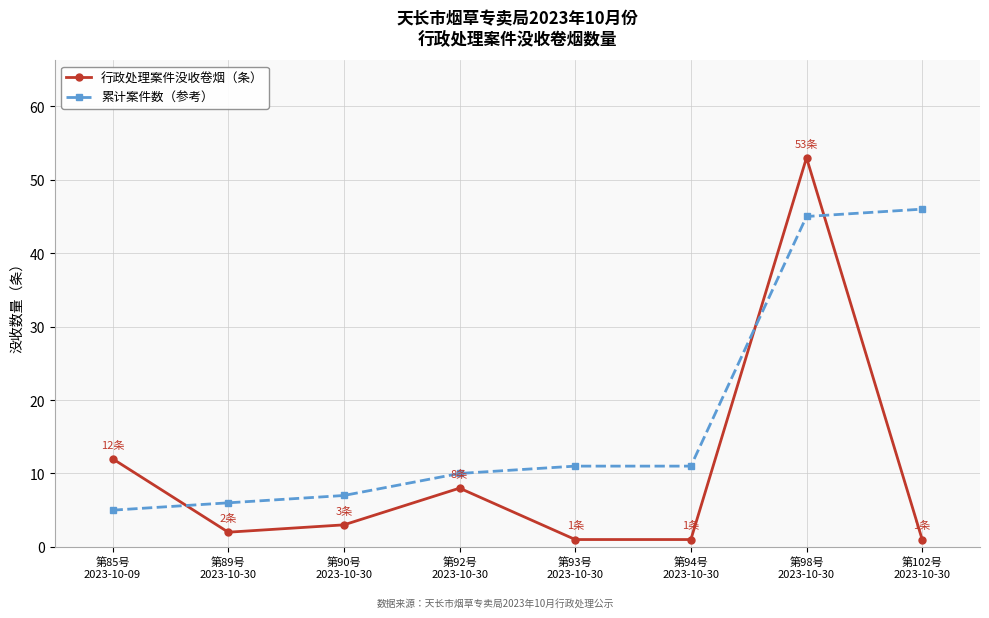

True or false: 累计案件数（参考） has more than 1 points higher than both neighbors.

False